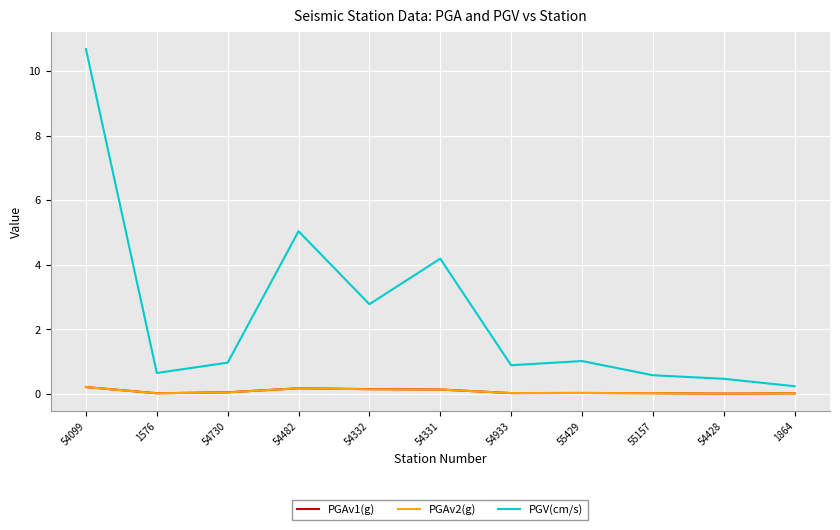

What is the sum of the PGV(cm/s) values at 1576 and 54099?

11.3